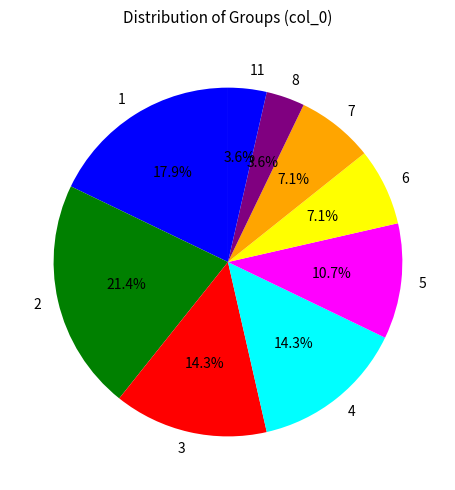

Count the number of slices in the pie.

9